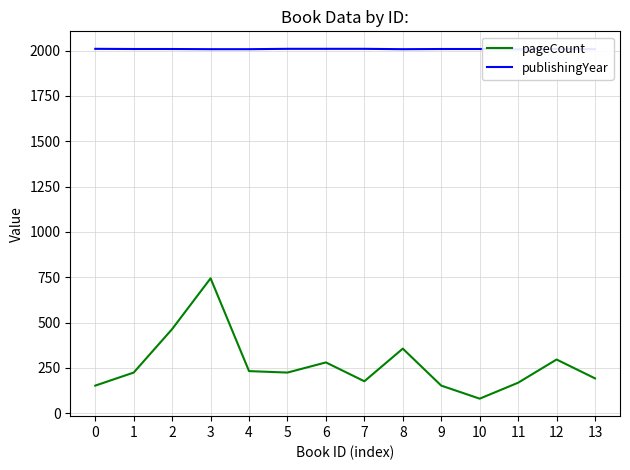

What are all the series names shown in the legend?

pageCount, publishingYear